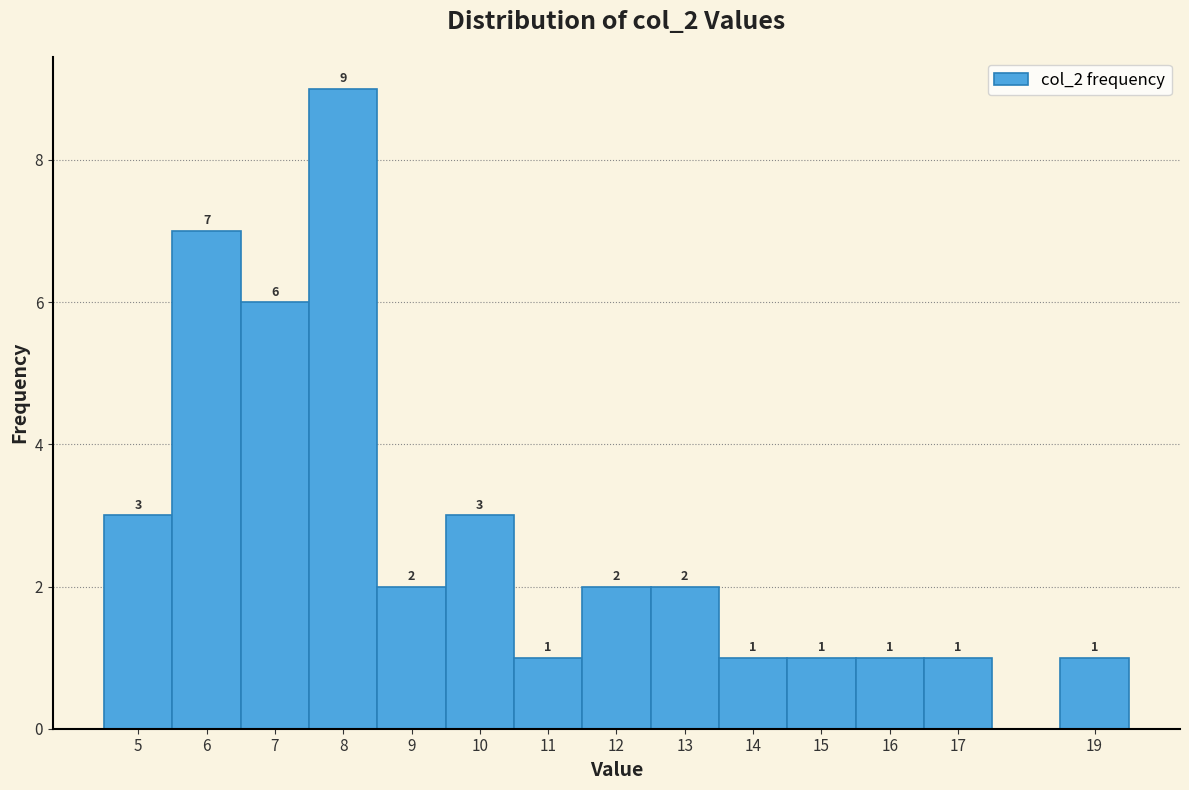

Which range on the x-axis has the tallest bar?

7.5 to 8.5